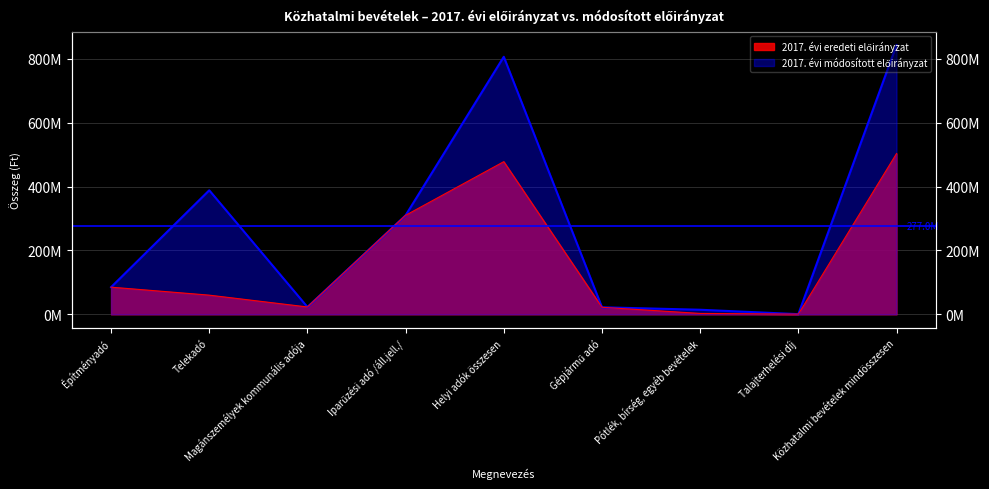

Rank the categories by 2017. évi módosított előirányzat value from lowest to highest.

Talajterhelési díj, Pótlék, bírség, egyéb bevételek, Gépjármű adó, Magánszemélyek kommunális adója, Építményadó, Iparűzési adó /áll.jell./, Telekadó, Helyi adók összesen, Közhatalmi bevételek mindösszesen